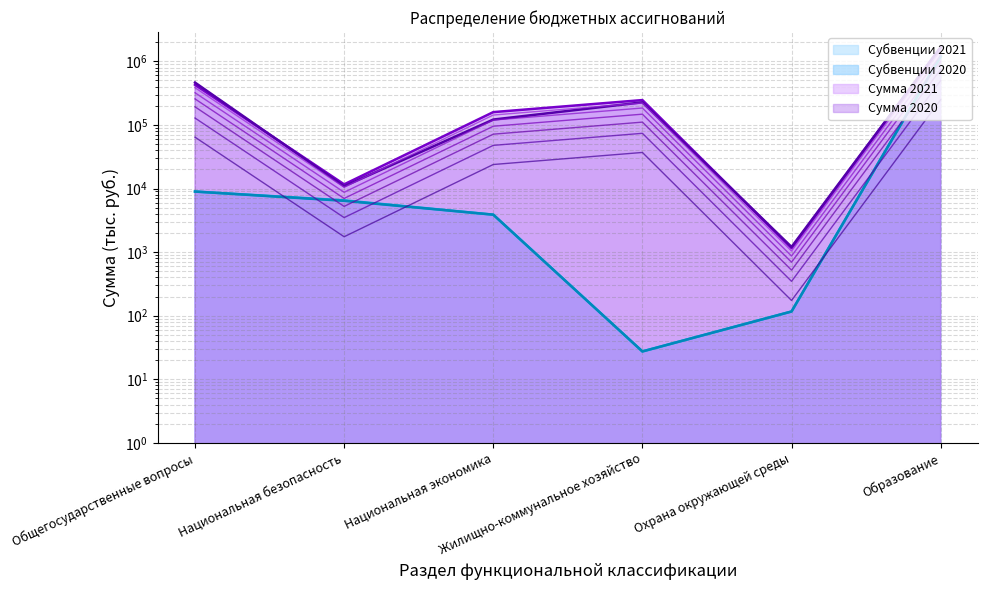

What is the difference between the second highest and minimum values in the Сумма 2021 series?

462473.2